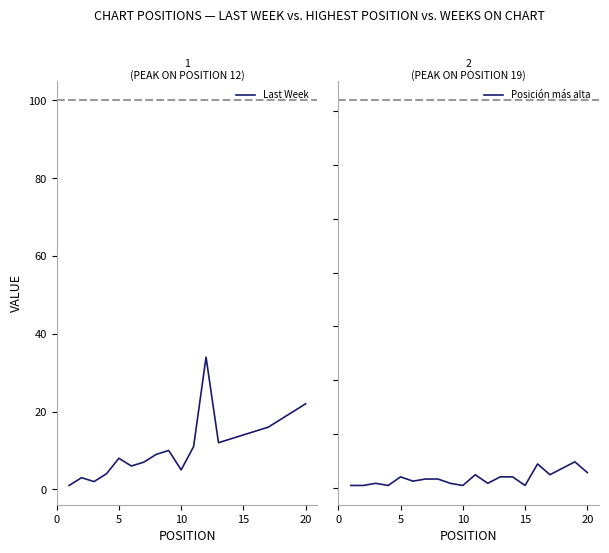

Does the chart have visible grid lines?

No